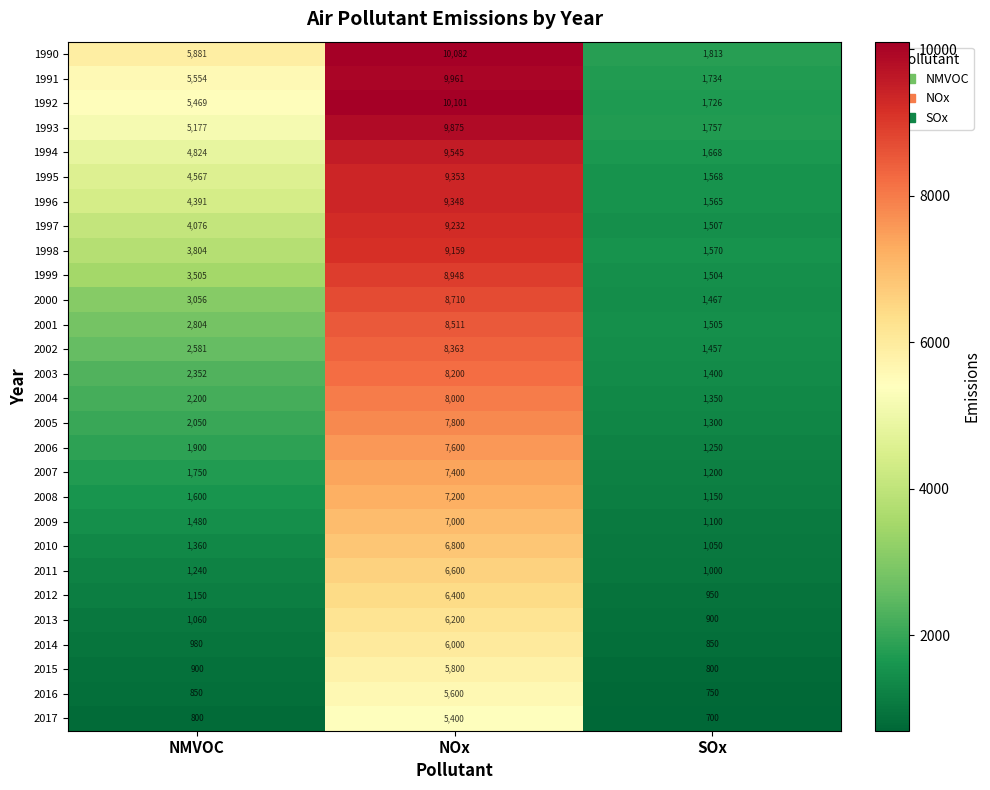

What is the difference between the maximum and second lowest values in the 1991 series?

4407